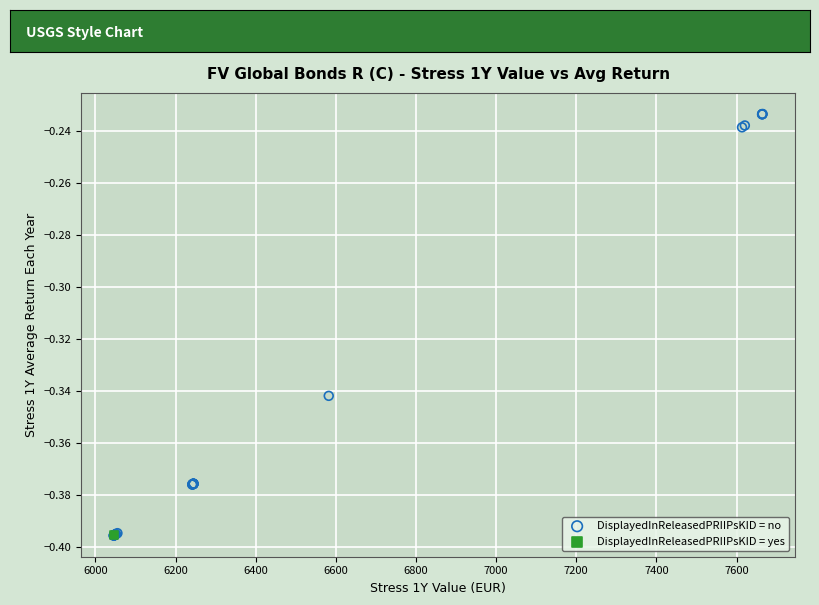

What are all the series names shown in the legend?

DisplayedInReleasedPRIIPsKID = no, DisplayedInReleasedPRIIPsKID = yes